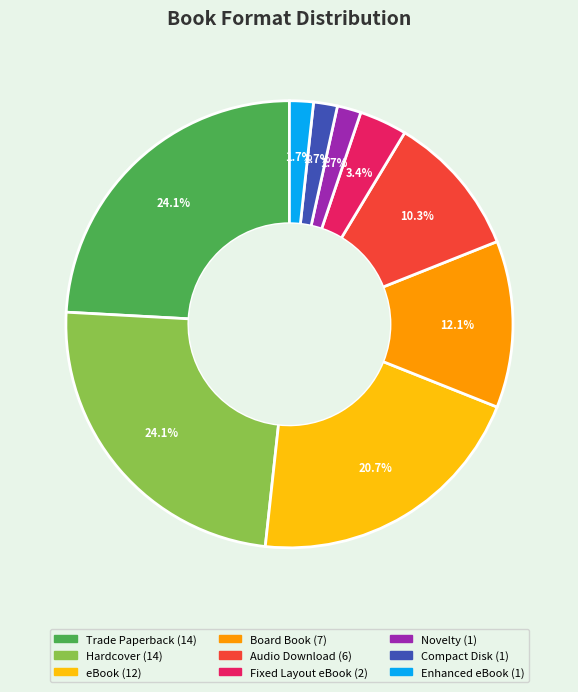

Between Board Book and Novelty, which is larger?

Board Book